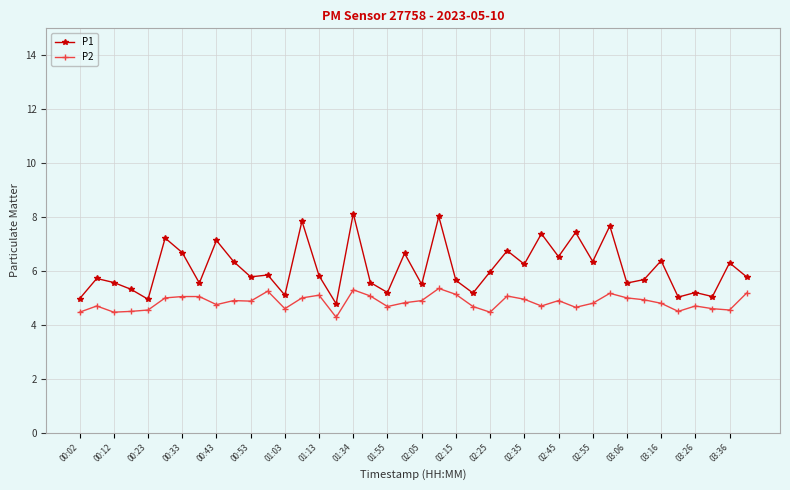

Which series has the largest total across all categories?

P1